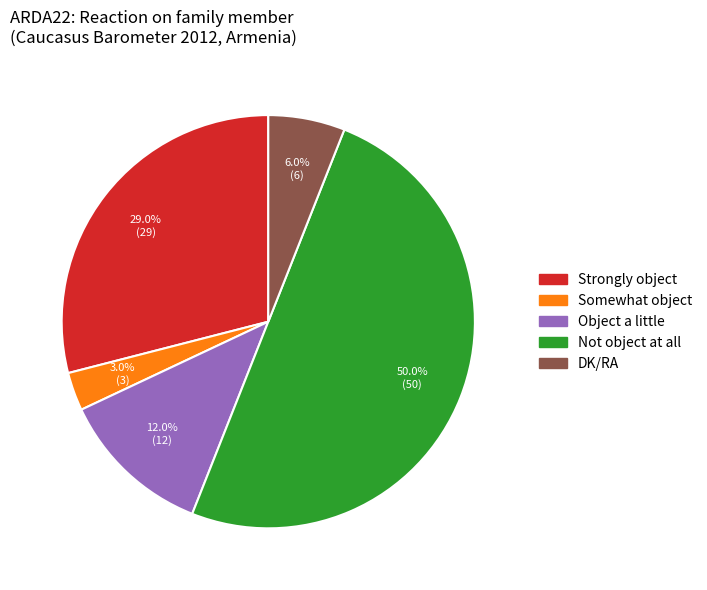

What is the ratio of the value at Not object at all to the value at DK/RA?

8.3